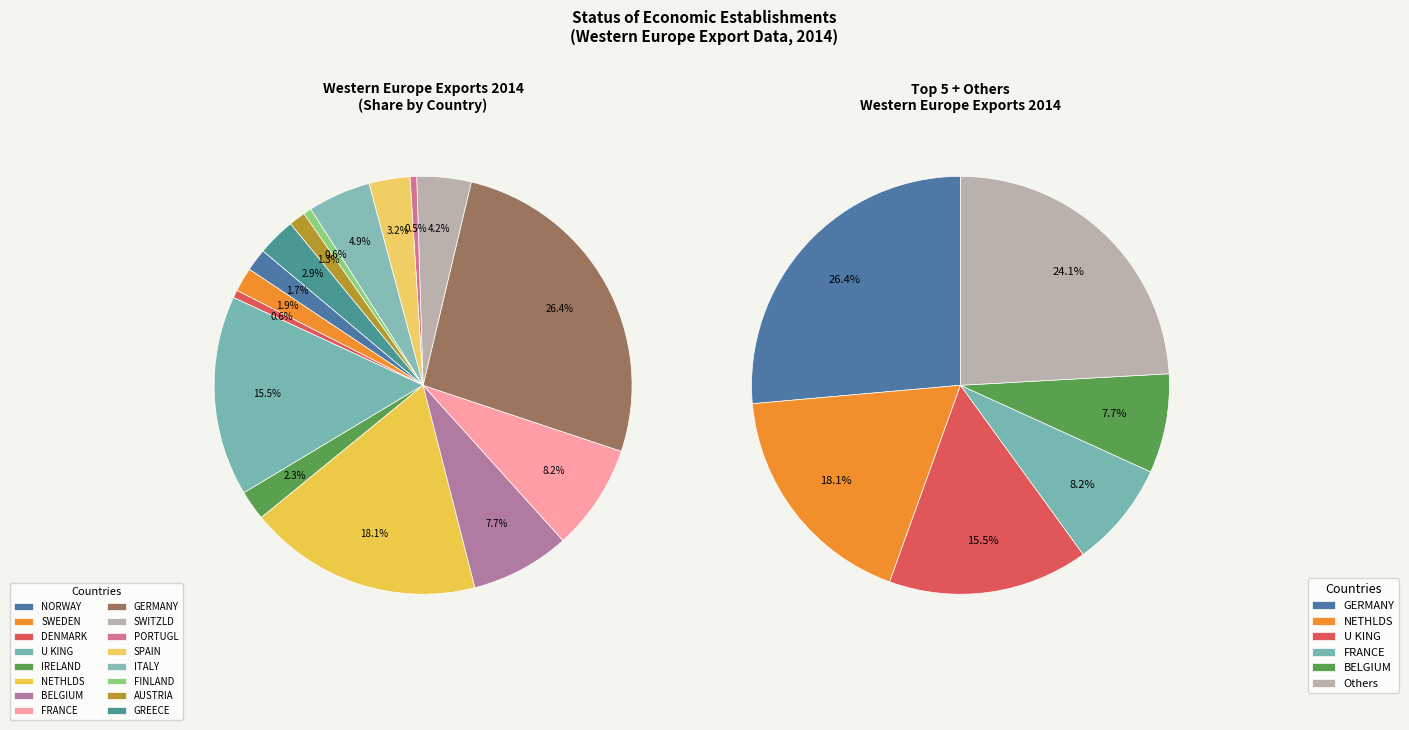

To the nearest percent, what is the combined percentage of ITALY and PORTUGL?

5%